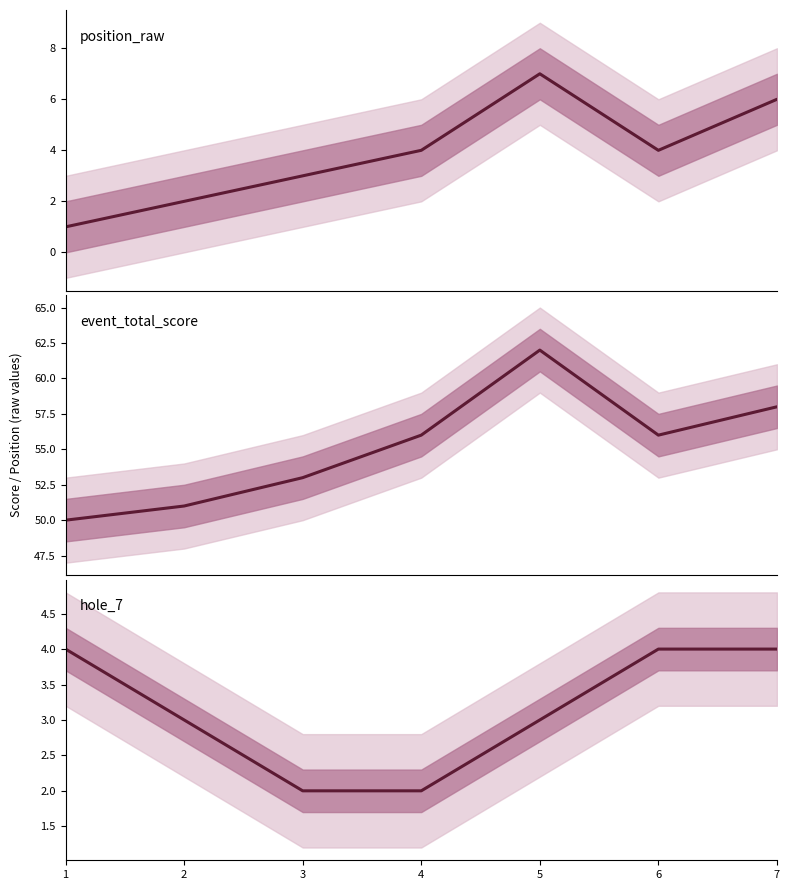

True or false: event_total_score and position_raw cross at least once.

False